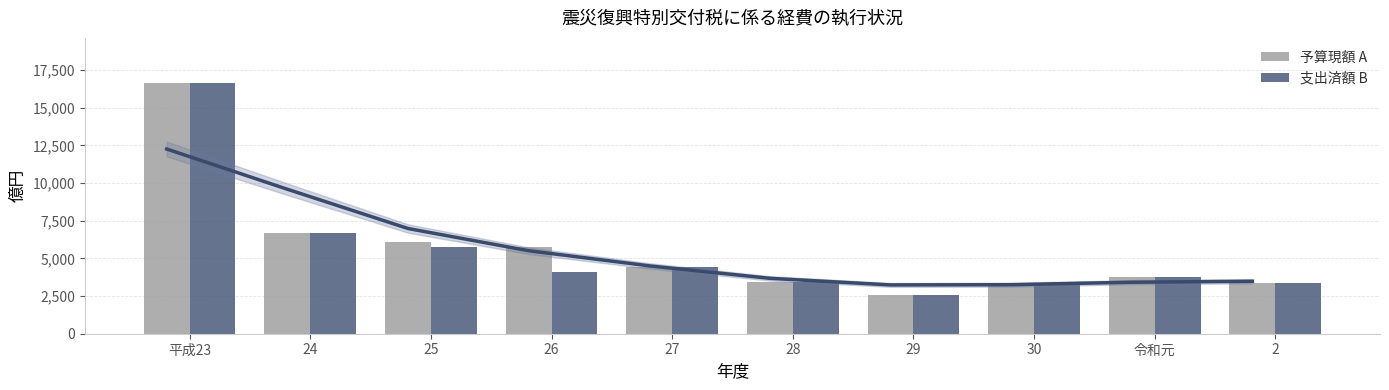

What is the difference between the 予算現額 A values at 29 and 30?

709